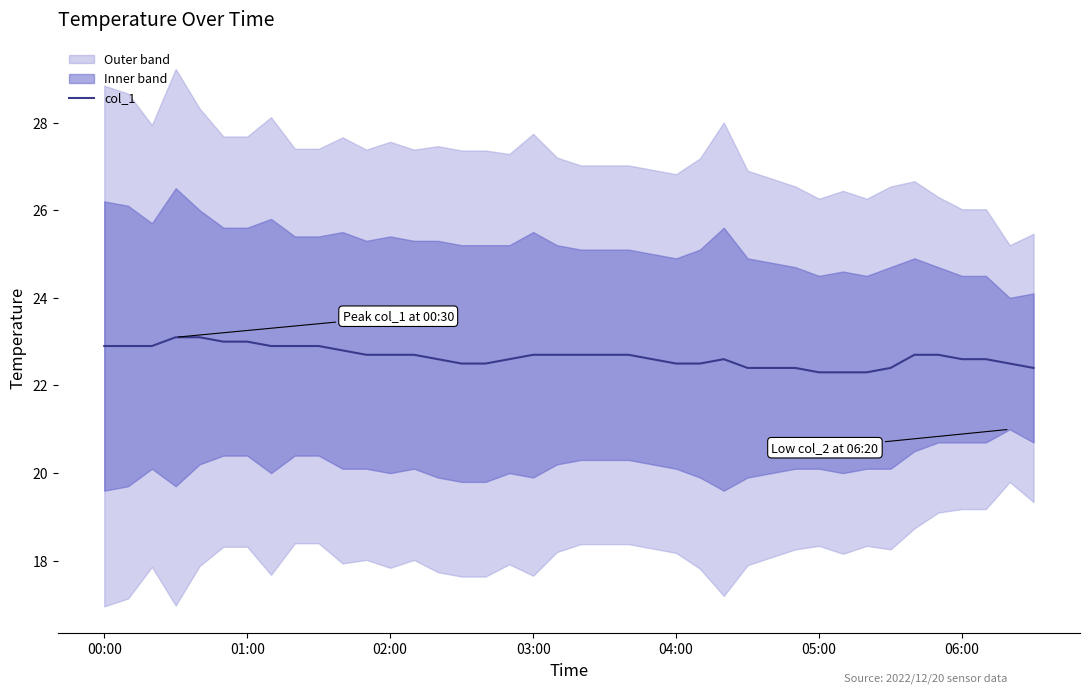

Is it true that col_1 equals 22.3 at 05:00?

True